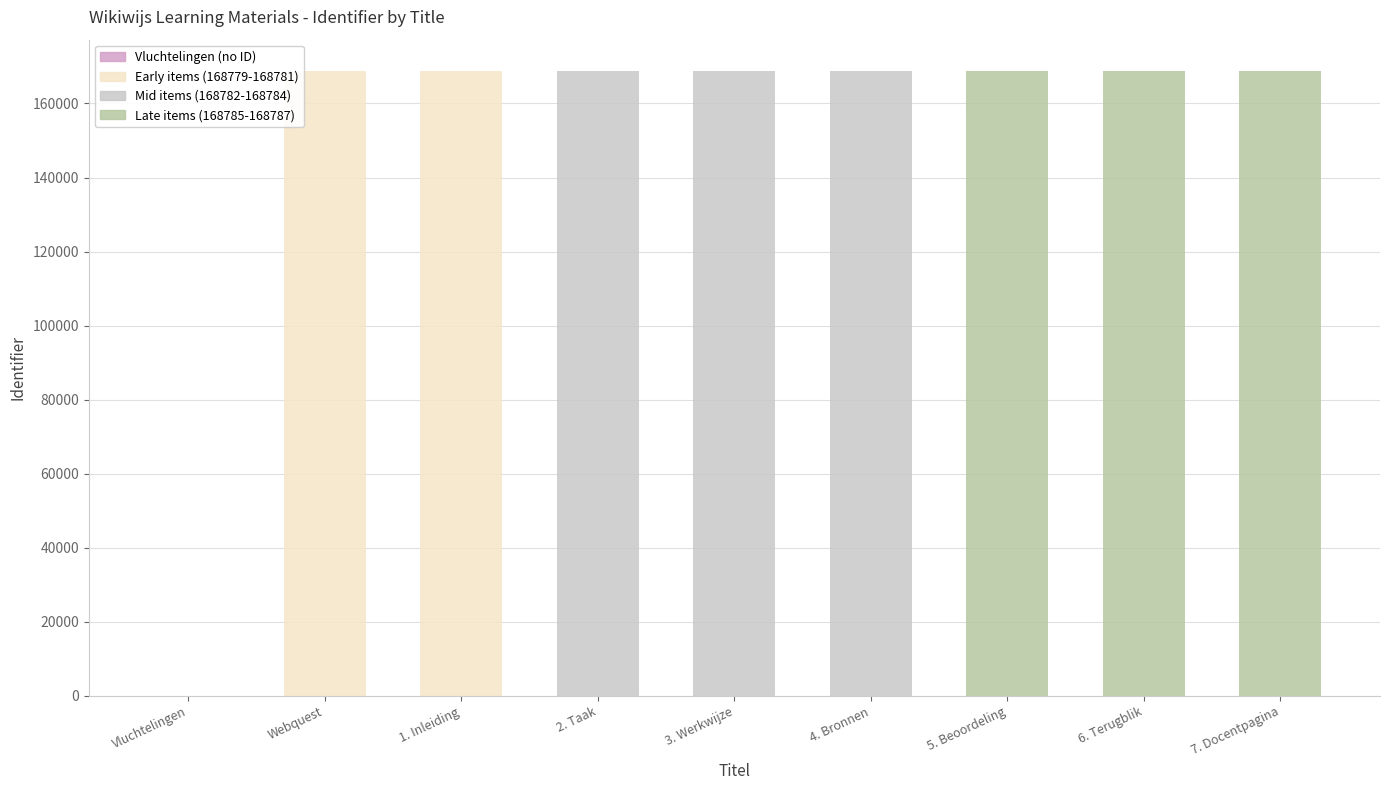

What is the maximum value shown in the chart?

168787